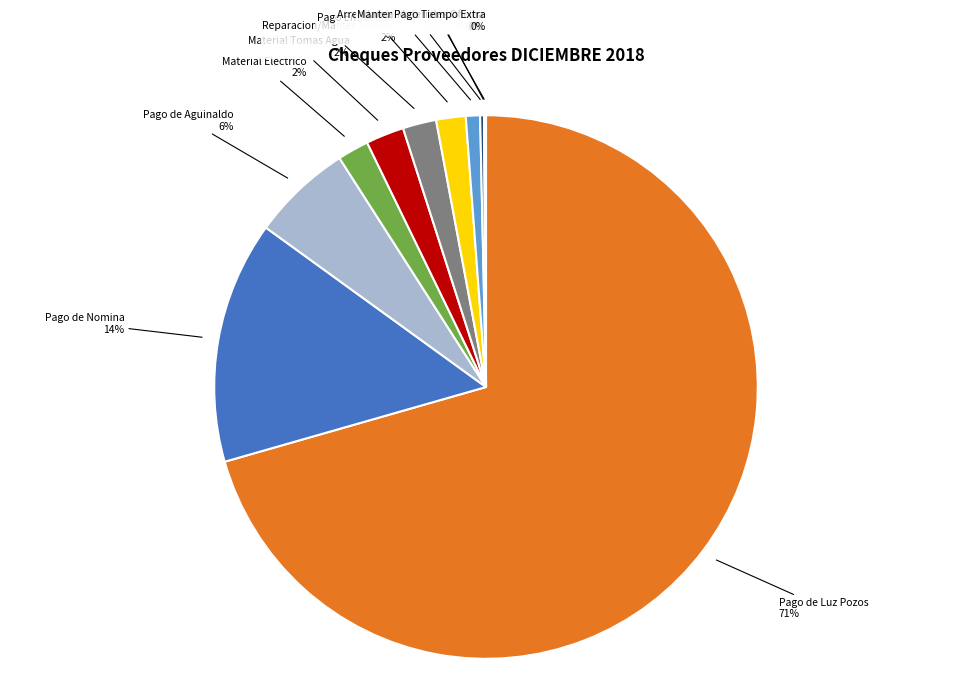

What percentage is the Pago de Aguinaldo slice, to the nearest percent?

6%